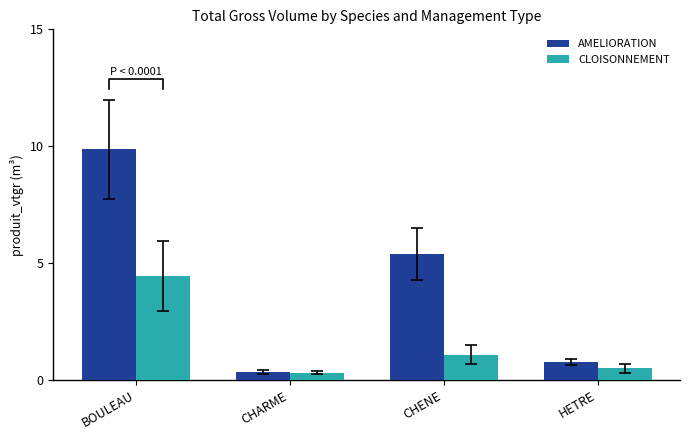

What is the highest value of the AMELIORATION series?

9.9